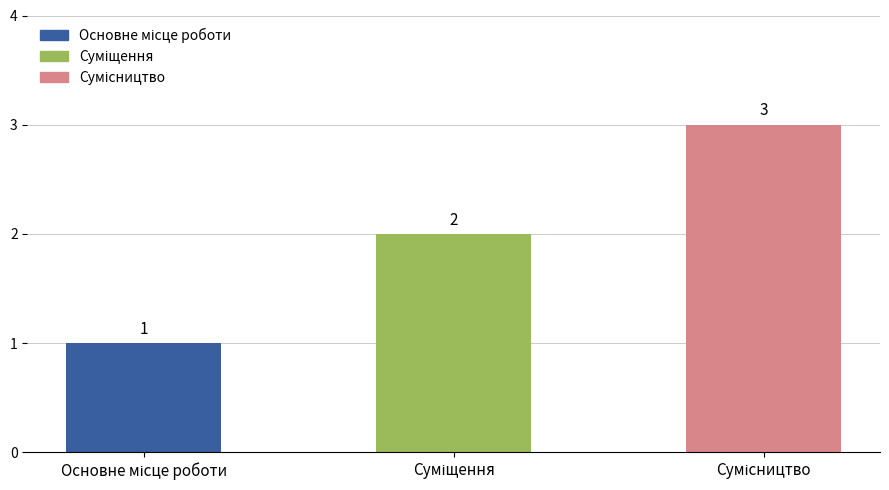

Count the values in the range 1 to 3.

3